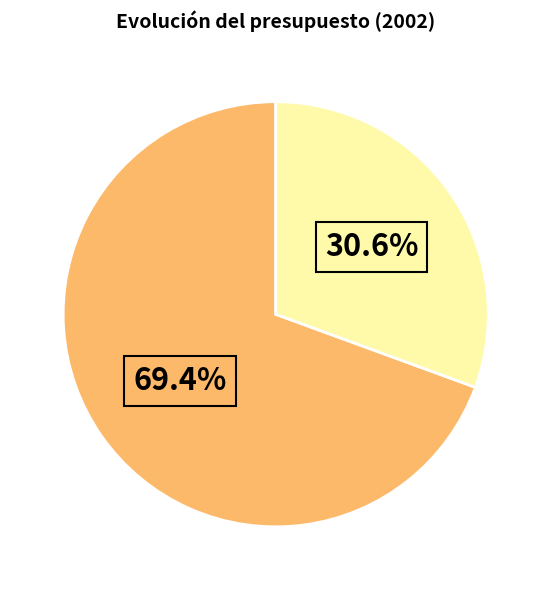

Is there any slice that represents more than half of the pie?

Yes